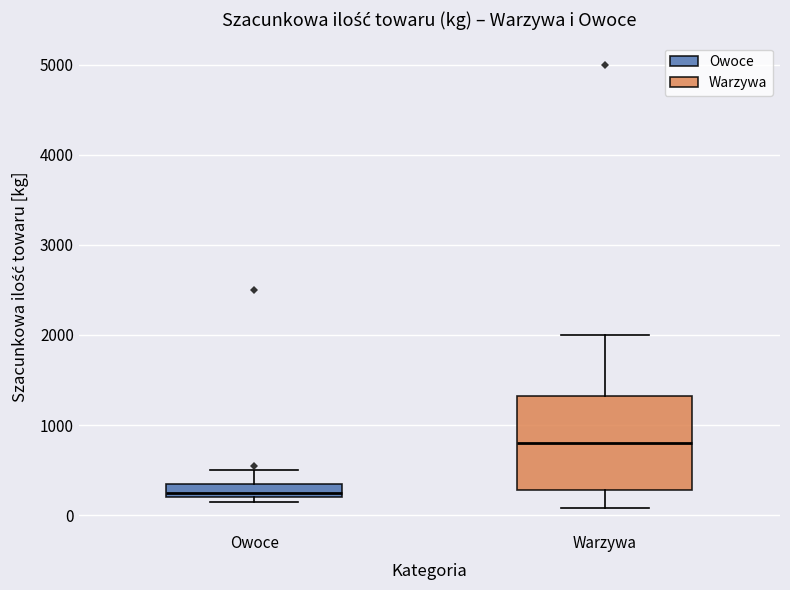

Which box's median line is the lowest?

Owoce